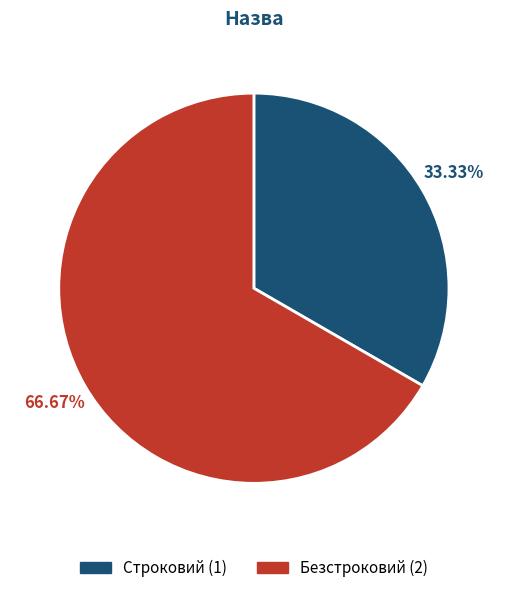

To the nearest percent, what portion does Безстроковий represent?

67%